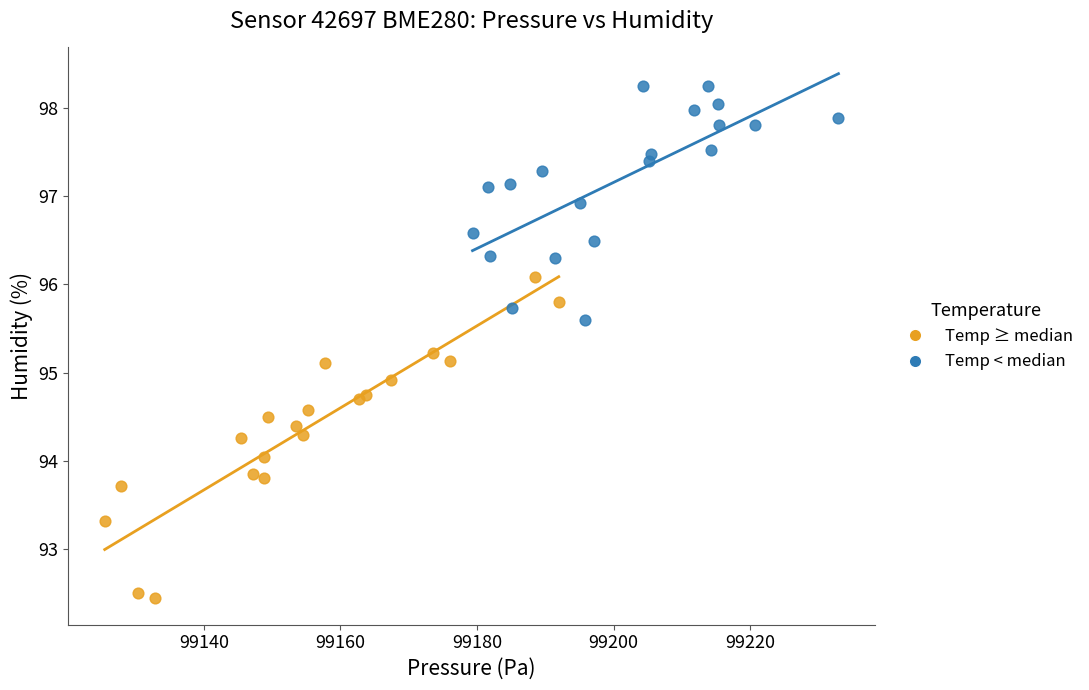

Which series reaches the maximum Y coordinate?

Temp < median